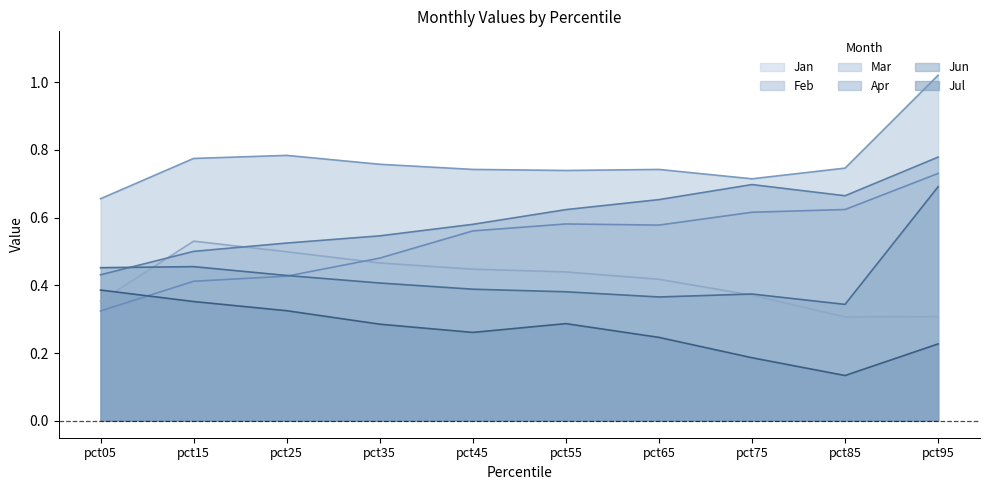

What is the value of the Mar point at the 9th from the left?

0.7